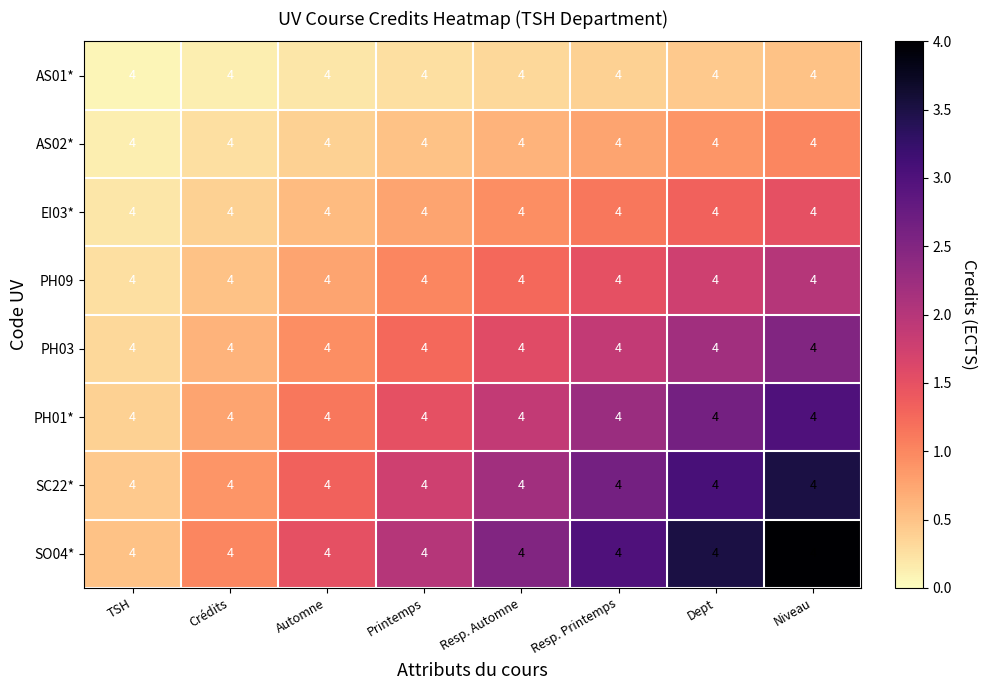

The value of EI03* at Printemps is 0.4. True or false?

False